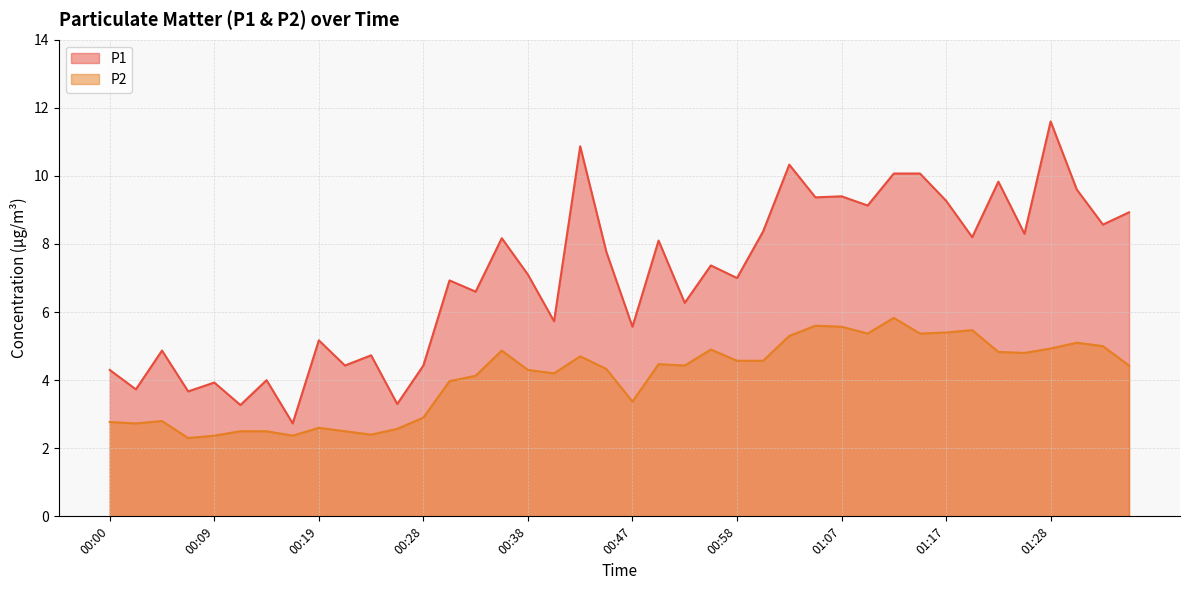

Which label corresponds to the smallest value in the chart?

00:07